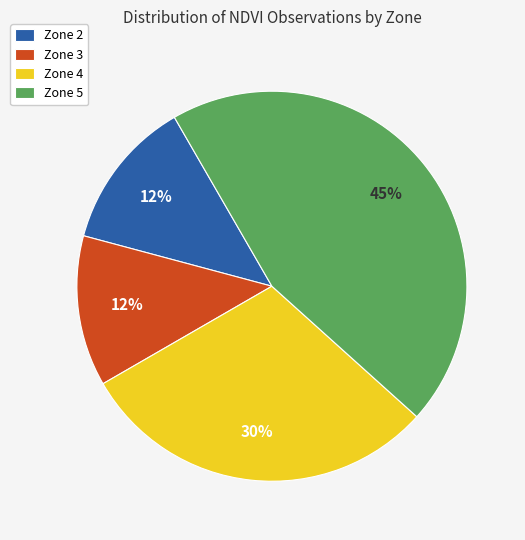

To the nearest percent, what is the average slice percentage?

25%